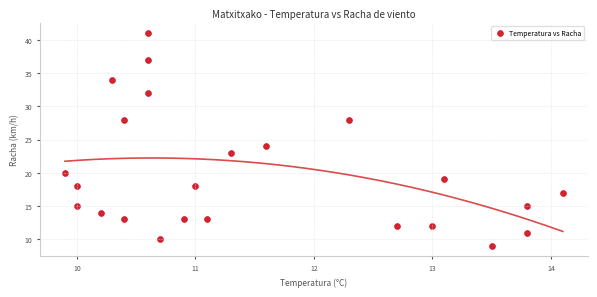

What is the range of Y values (max minus min)?

32